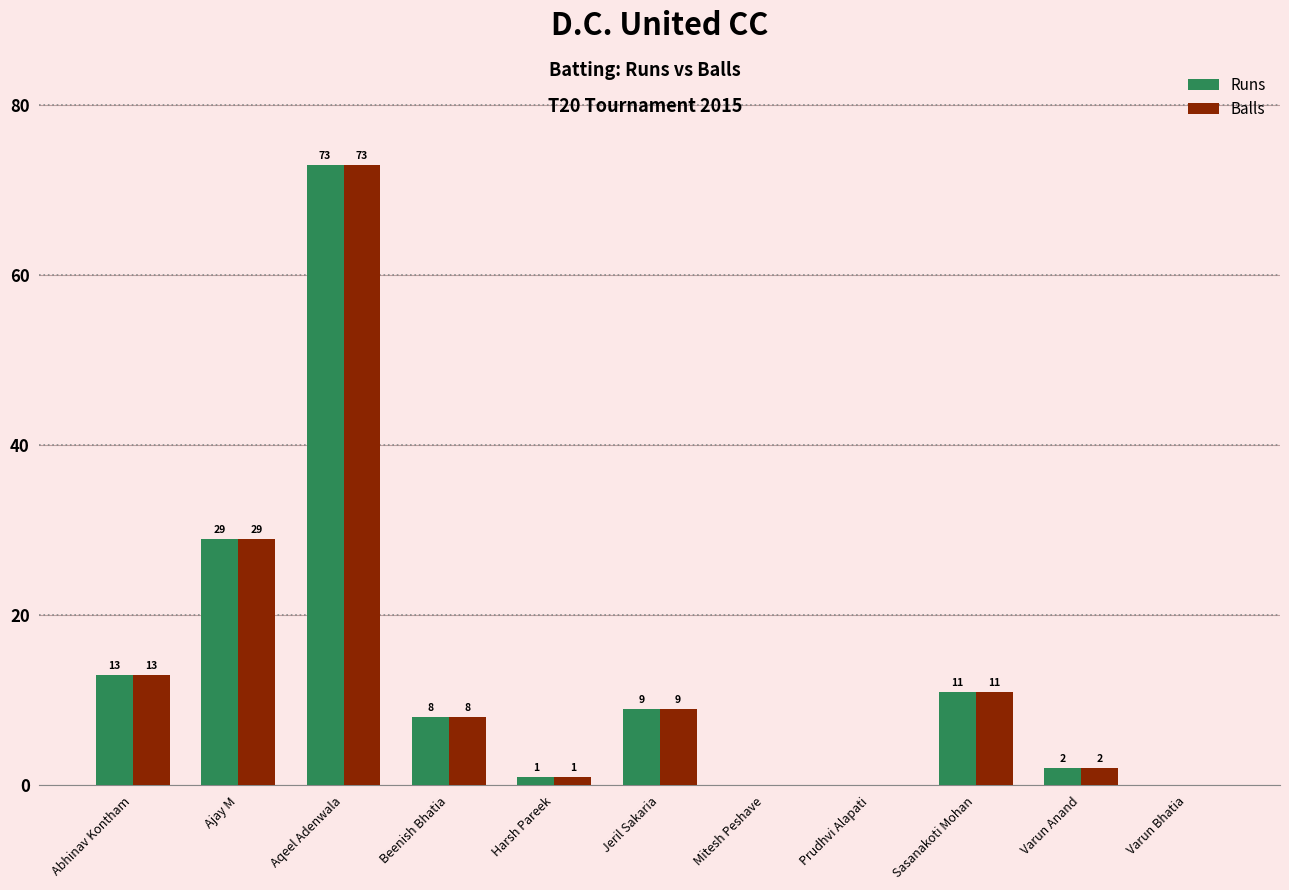

What is the total value across all series at Sasanakoti Mohan?

22